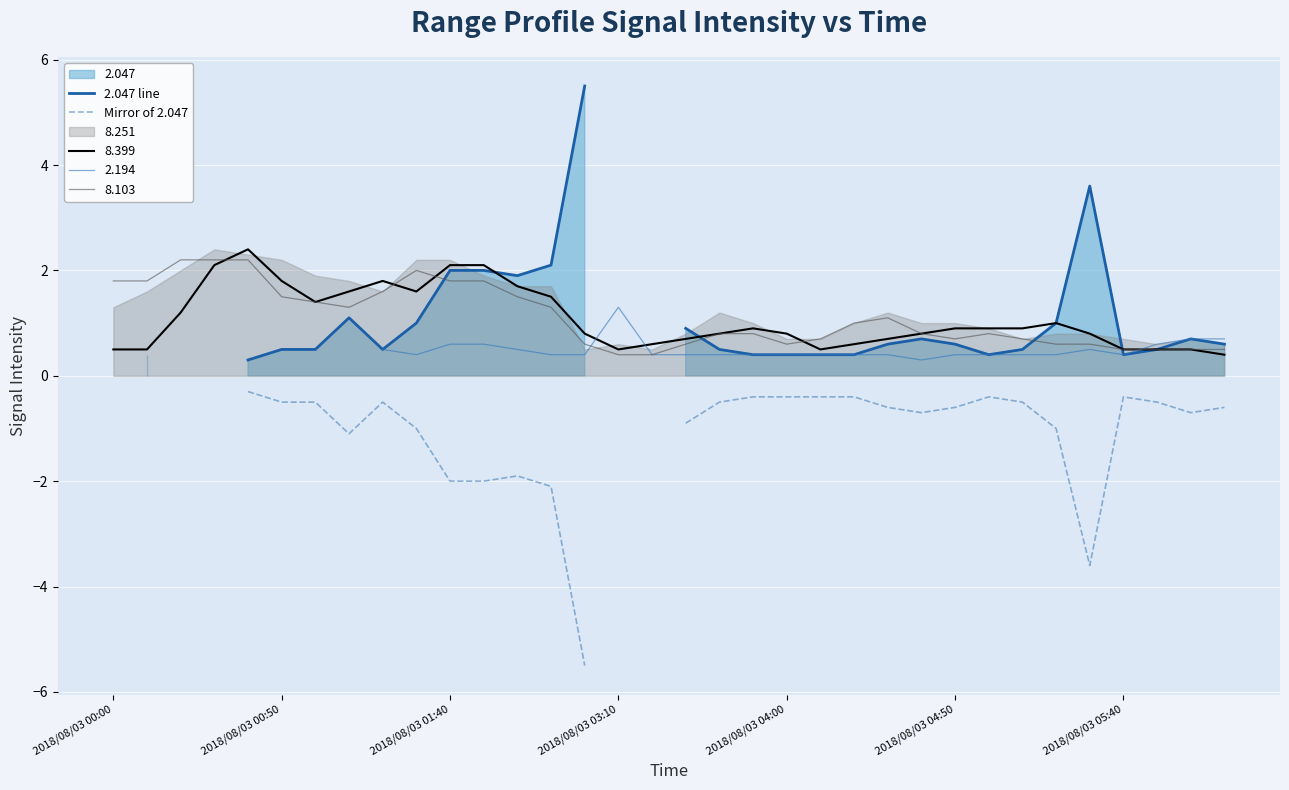

True or false: 2.047 line and Mirror of 2.047 cross at least once.

False